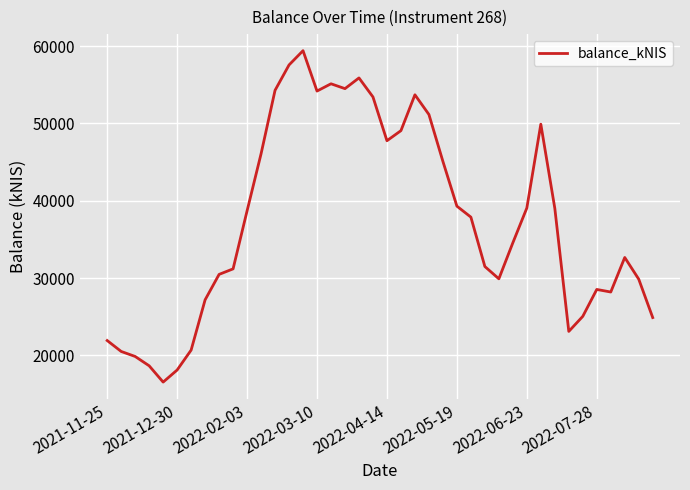

What is the smallest value displayed?

16539.9